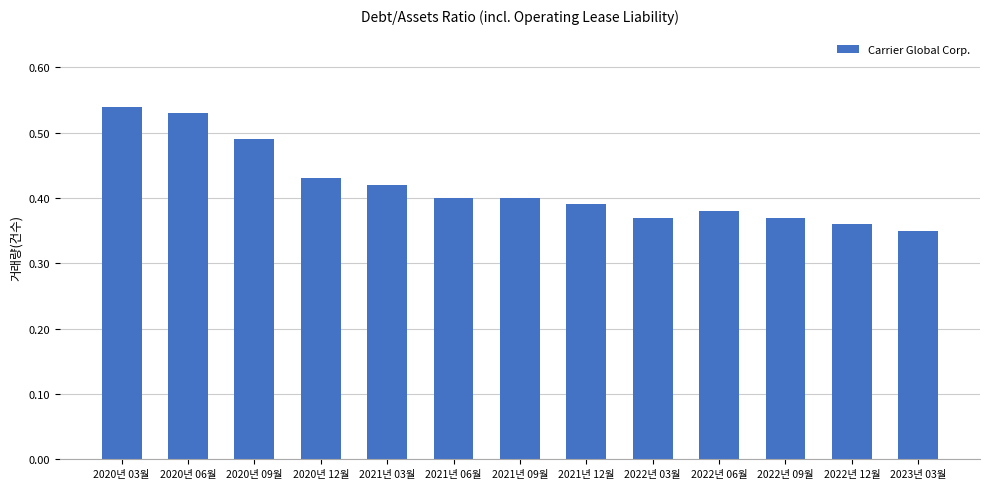

The value at 2020년 06월 is 0.2. True or false?

False